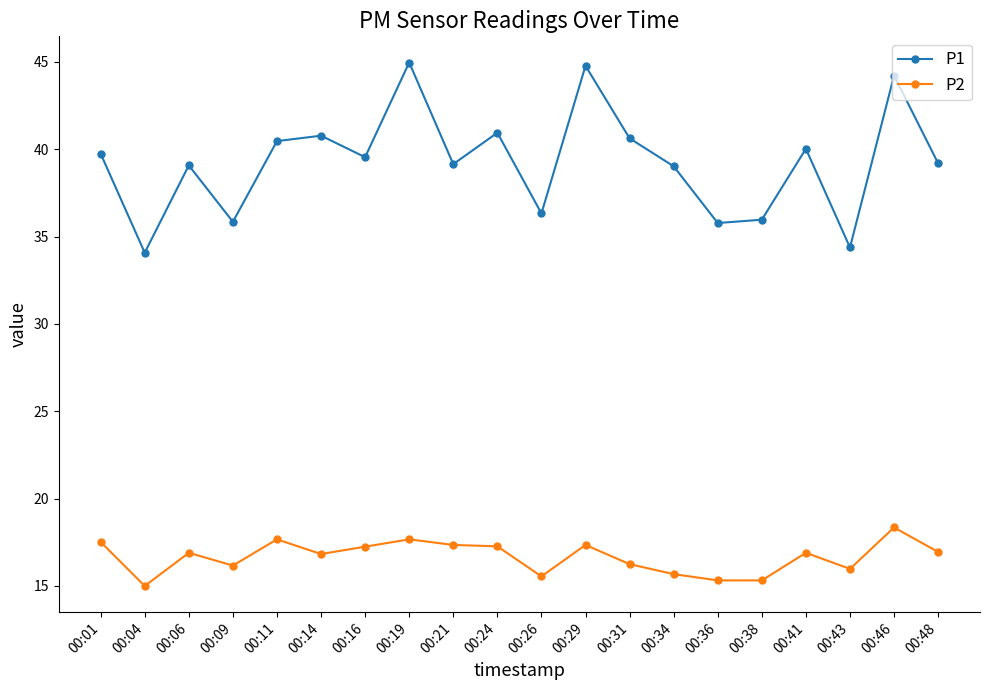

What is the value of the P1 point at the 1st from the left?

39.8